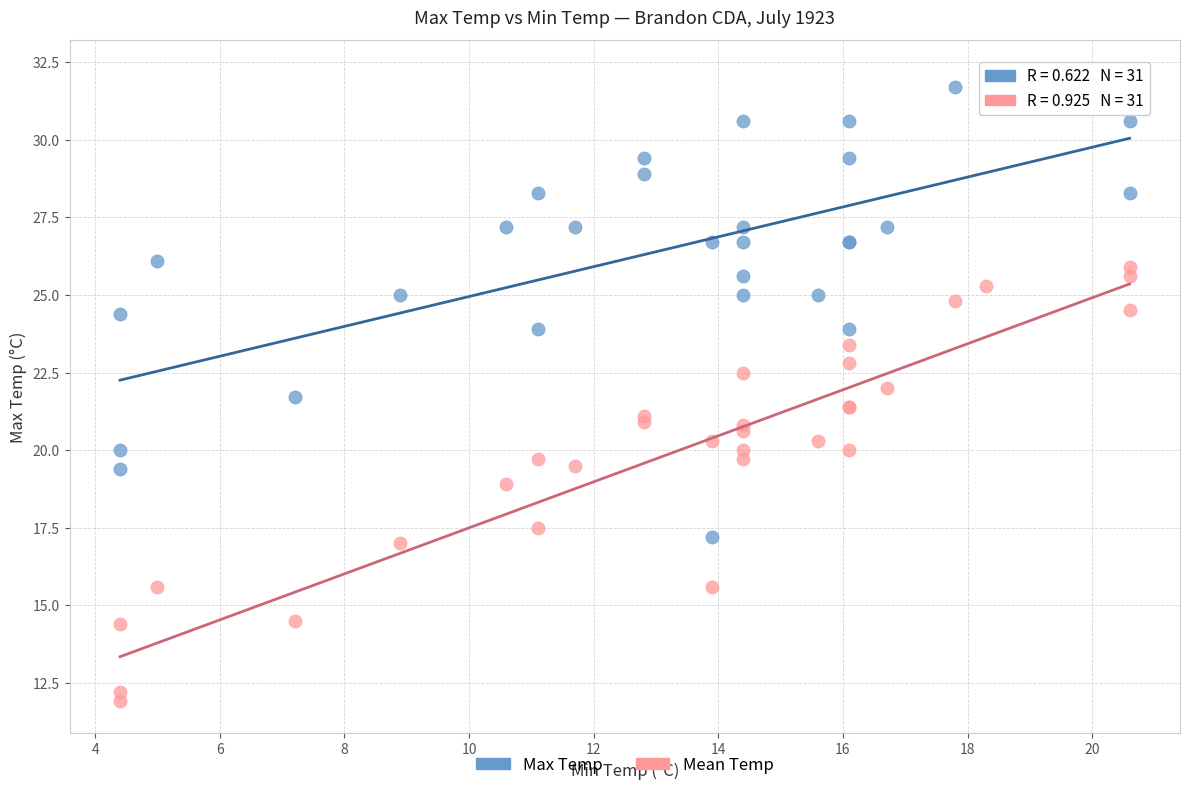

Which series has the widest spread of Y values?

Max Temp